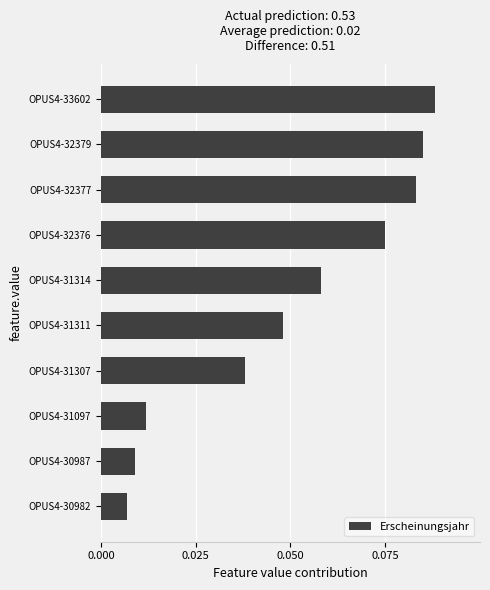

Rank the categories by value from highest to lowest.

OPUS4-33602, OPUS4-32379, OPUS4-32377, OPUS4-32376, OPUS4-31314, OPUS4-31311, OPUS4-31307, OPUS4-31097, OPUS4-30987, OPUS4-30982